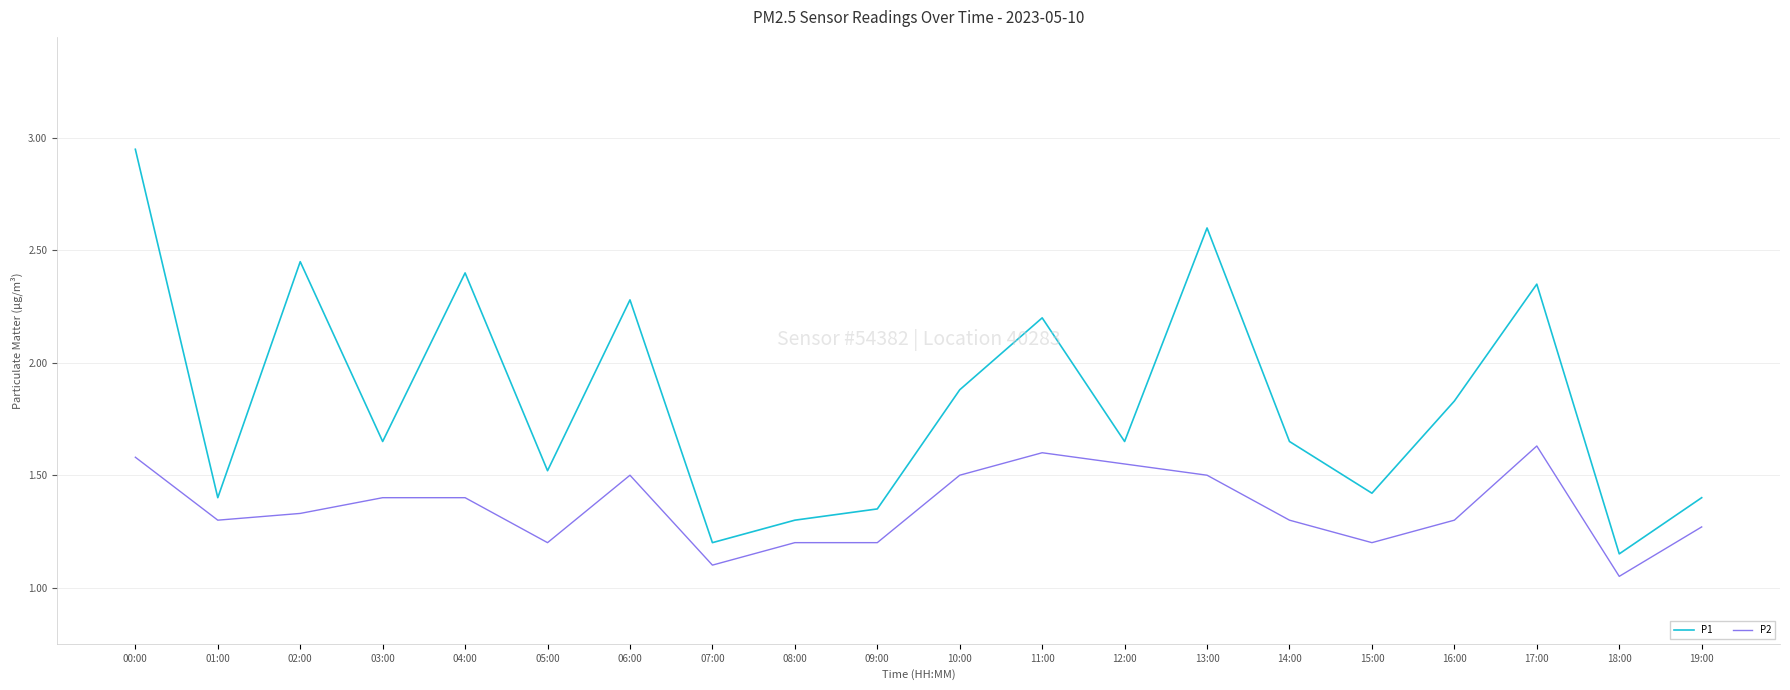

At which category does P1 reach its first local peak?

02:00